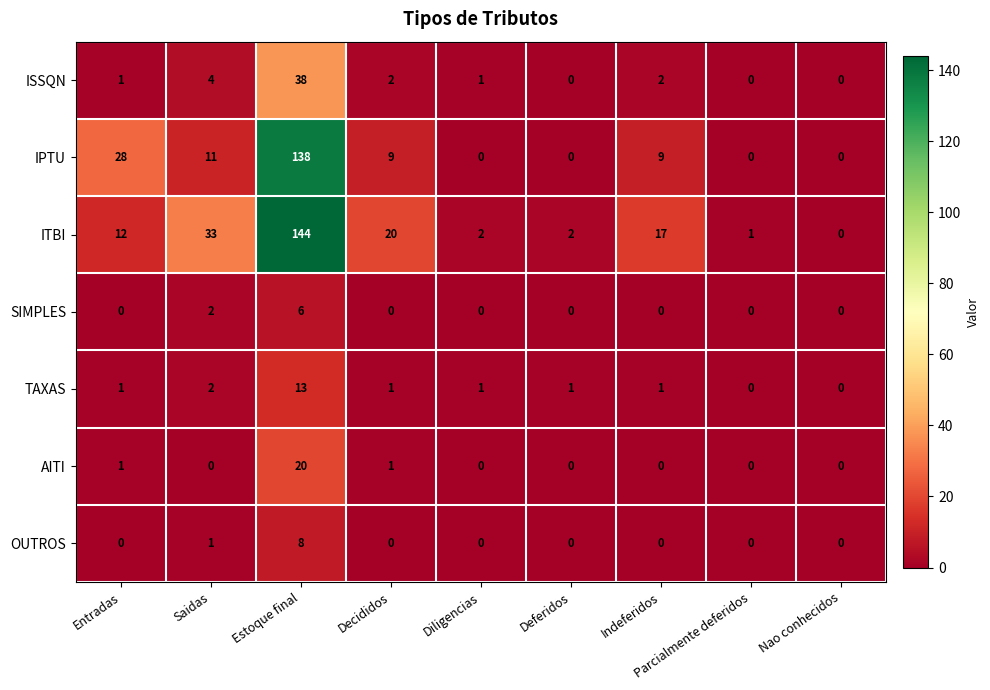

Is it true that SIMPLES equals 3 at Deferidos?

False